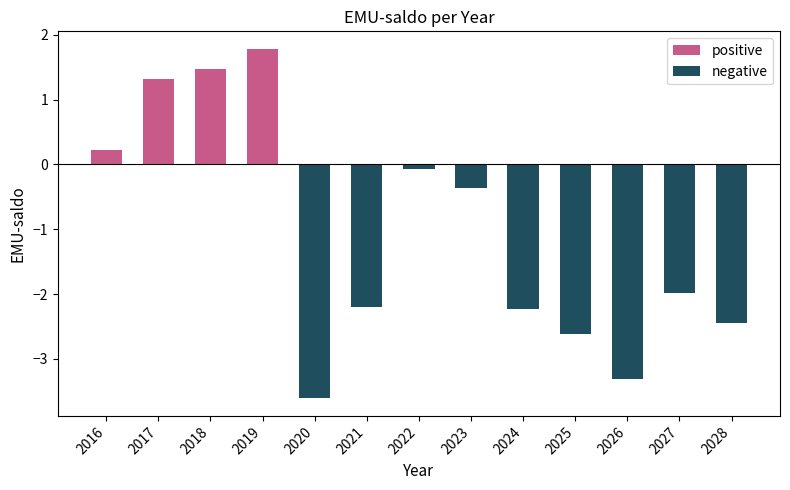

What is the greatest value displayed?

1.8